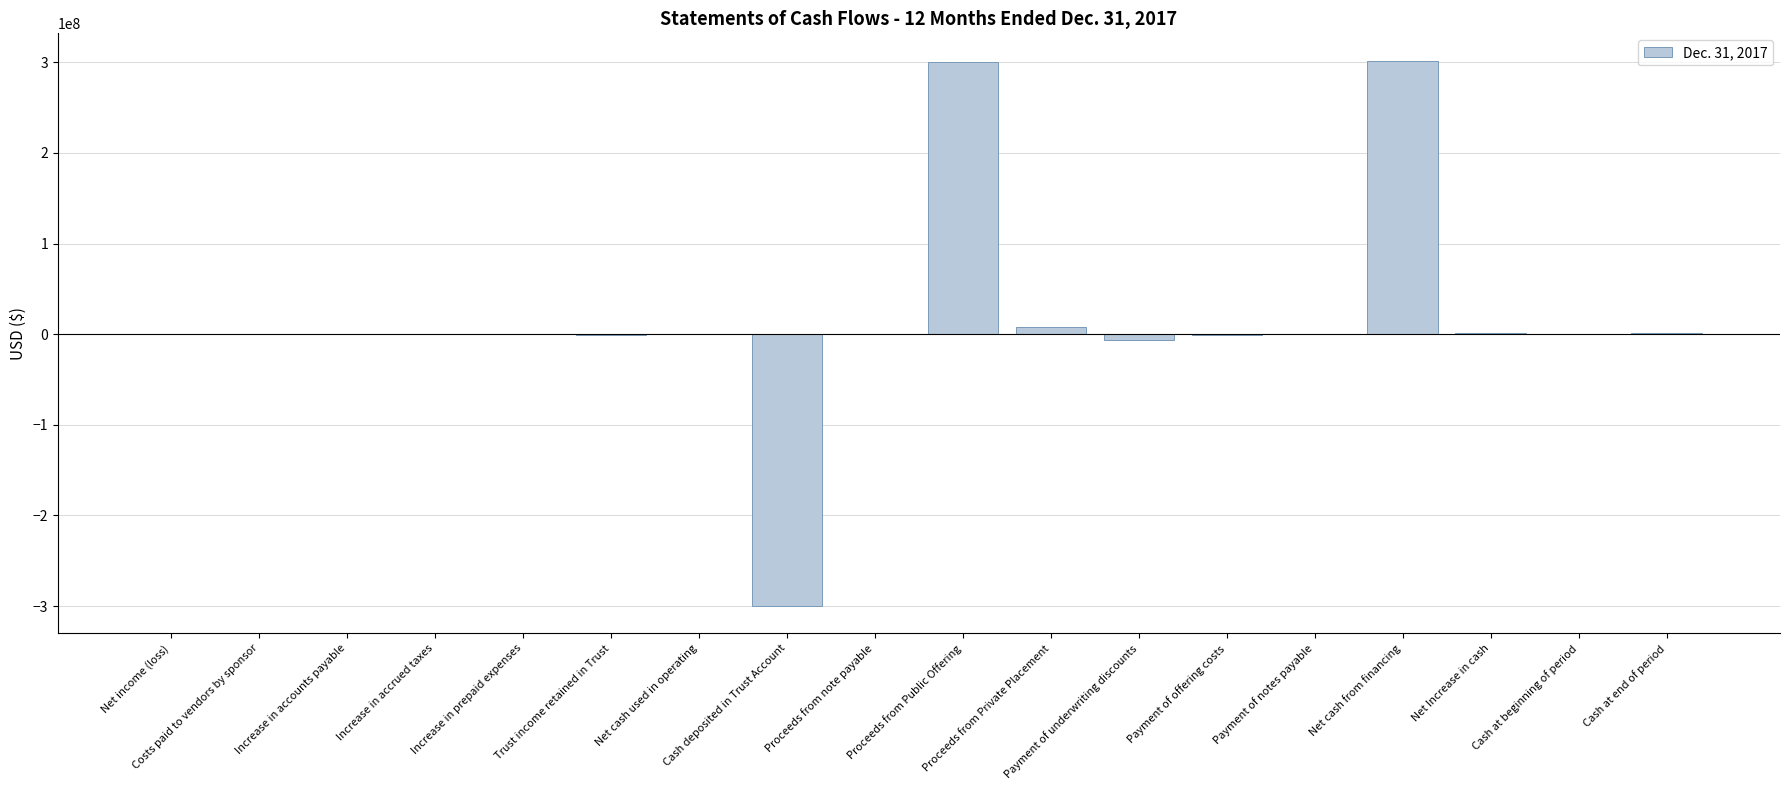

True or false: the data shows 301749000 at Net cash from financing.

True